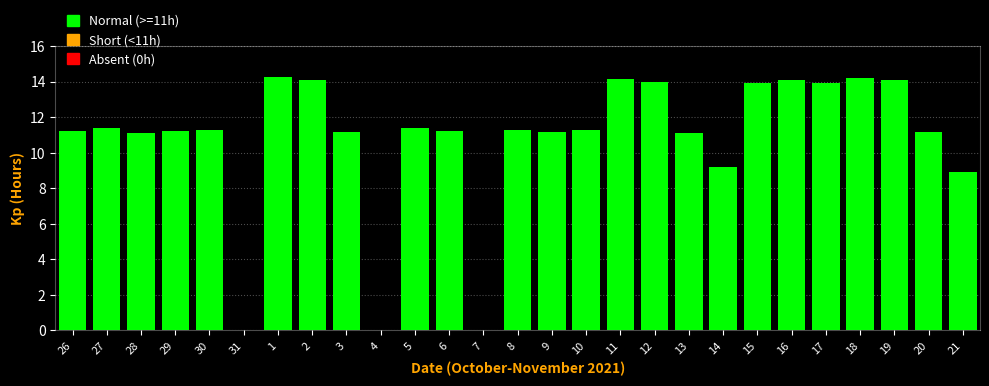

What is the change in value from 29 to 4?

-11.2